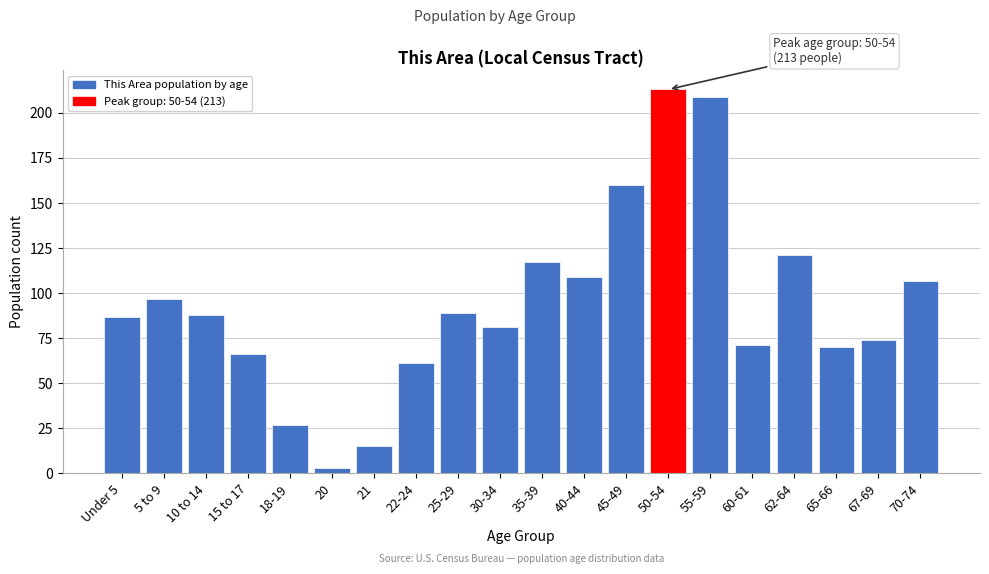

Reading right to left, list all the values displayed in this chart.

107	74	70	121	71	209	213	160	109	117	81	89	61	15	3	27	66	88	97	87